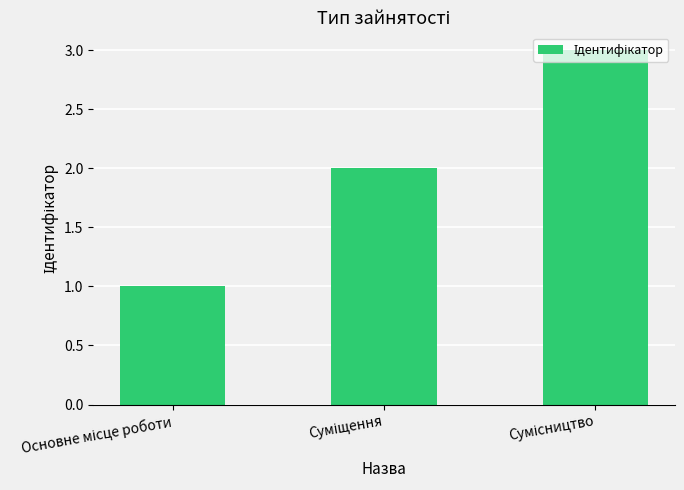

What is the sum of all values?

6